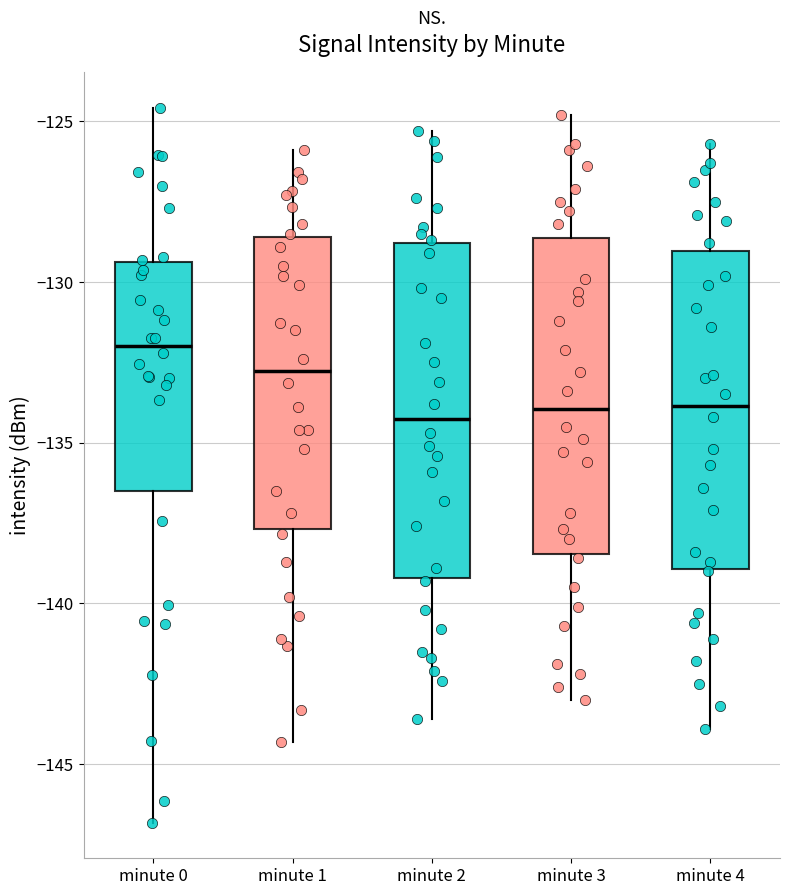

Which box's median line is the highest?

minute 0